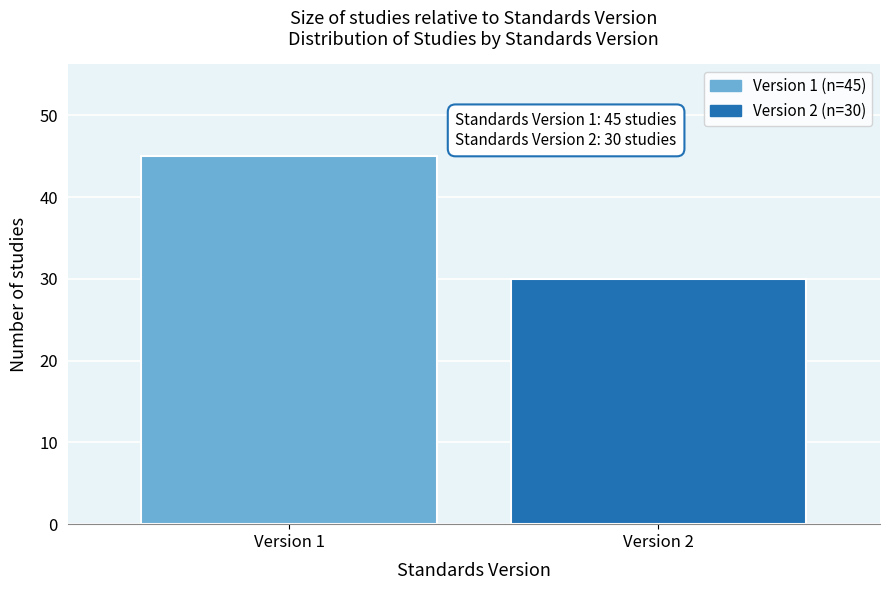

Reading left to right, what are all the values shown in this chart?

45	30